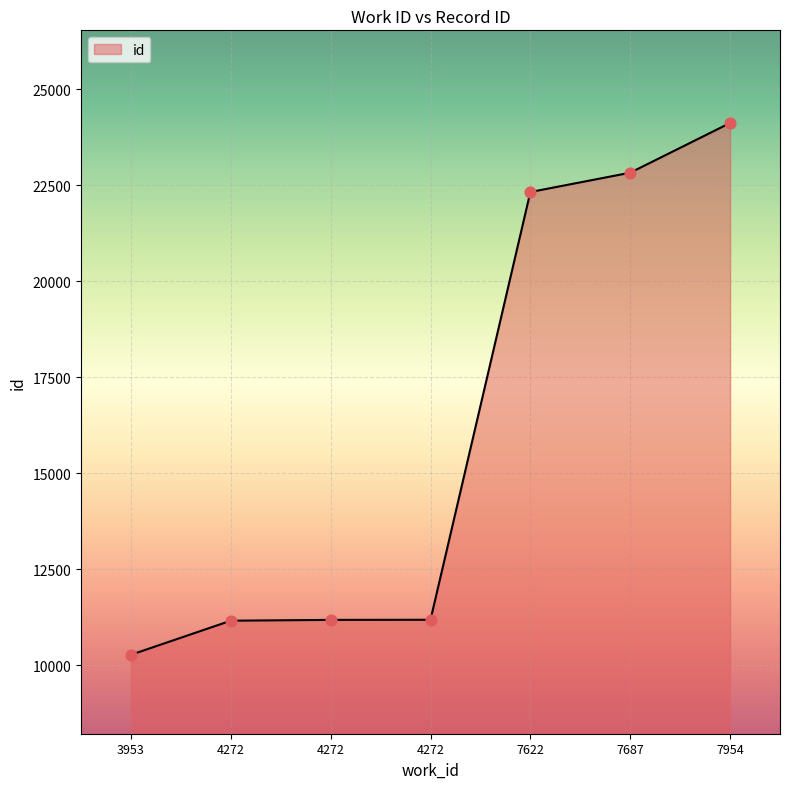

What is the change in value from 4272 to 7622?

+11160